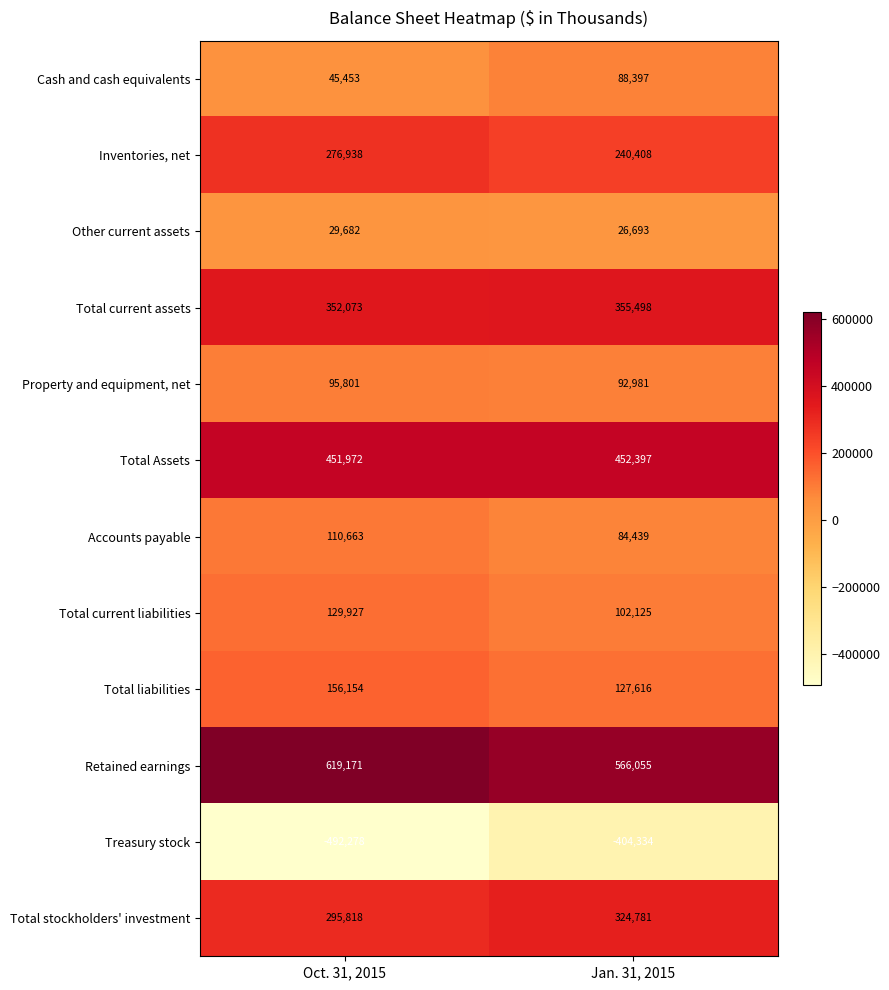

How many series are shown in this chart?

12